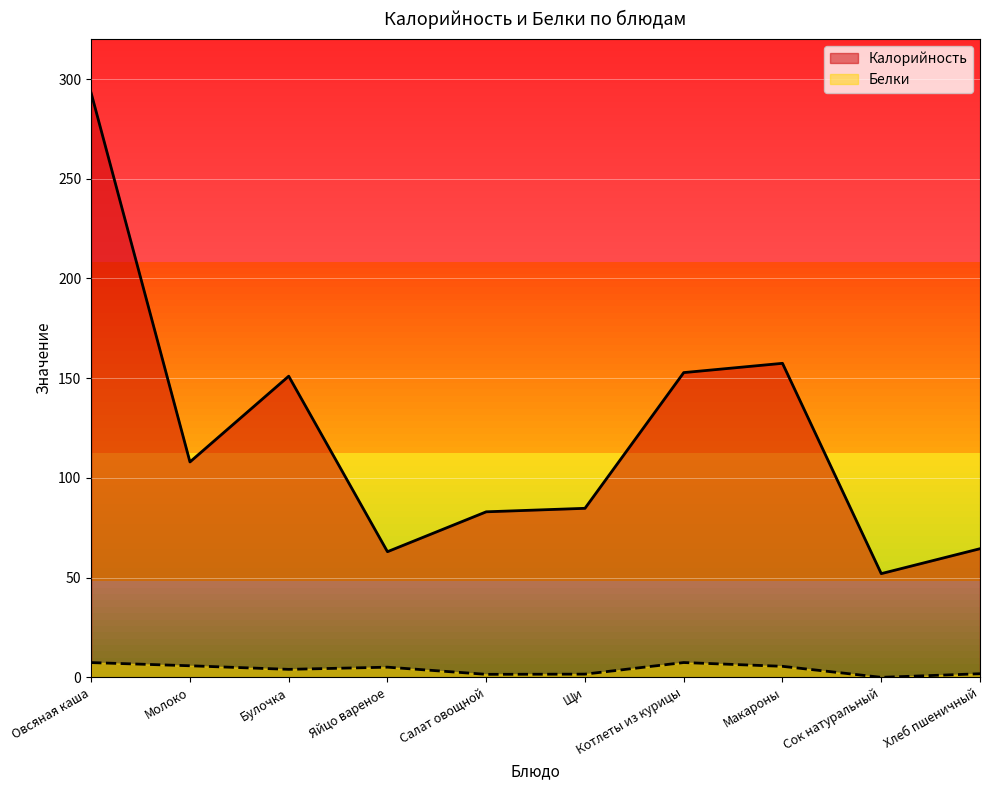

What is the value of the Белки point at the 6th from the left?

1.6